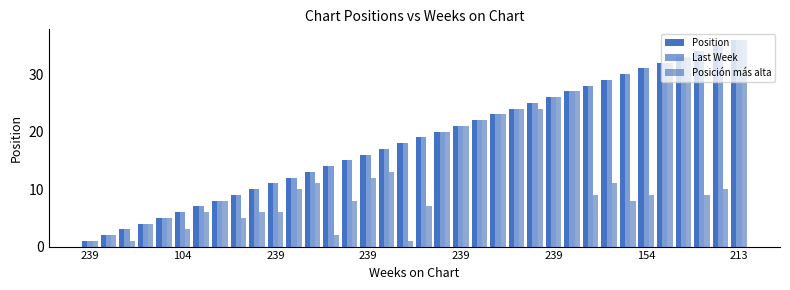

What is the lowest value of the Position series?

1